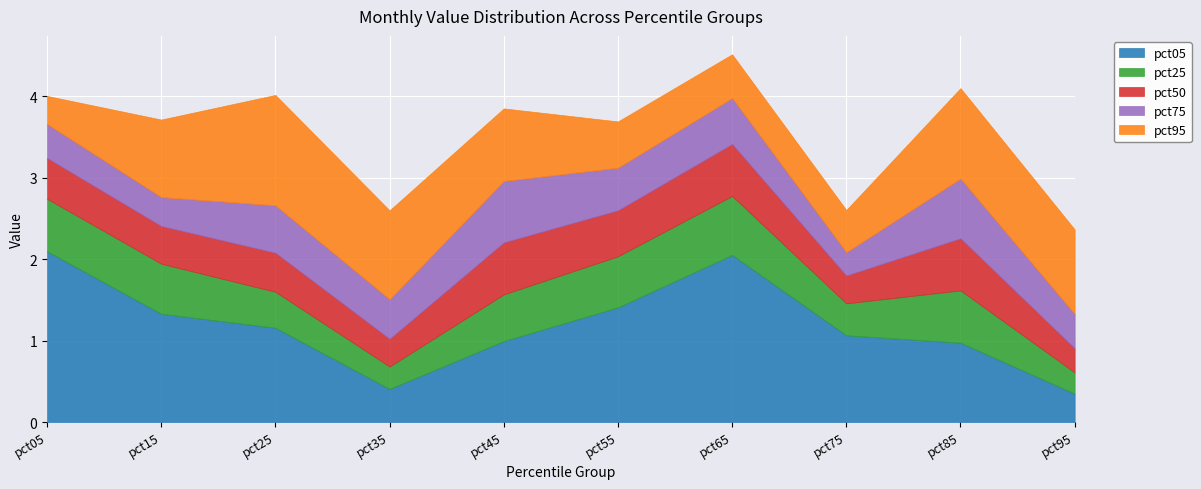

What is the total value across all series at pct35?

2.6